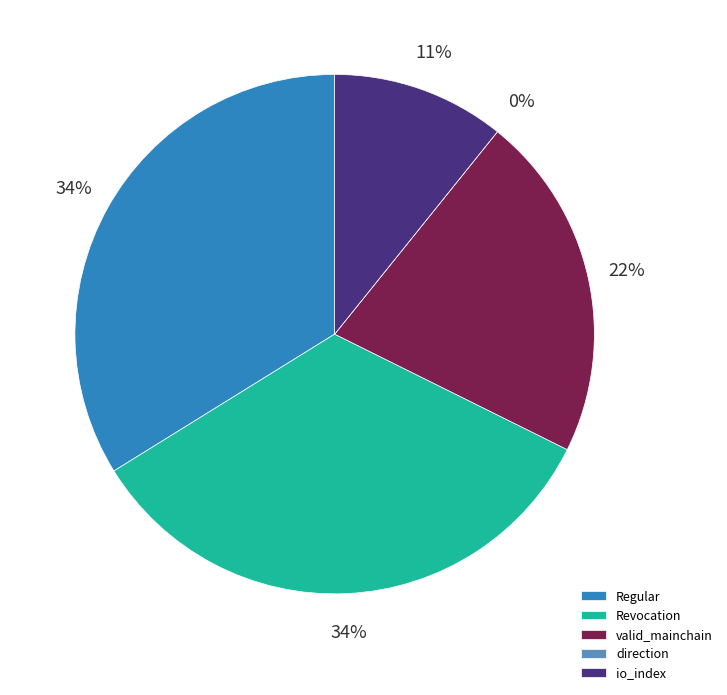

To the nearest percent, what is the difference between the Regular and direction slice percentages?

34%